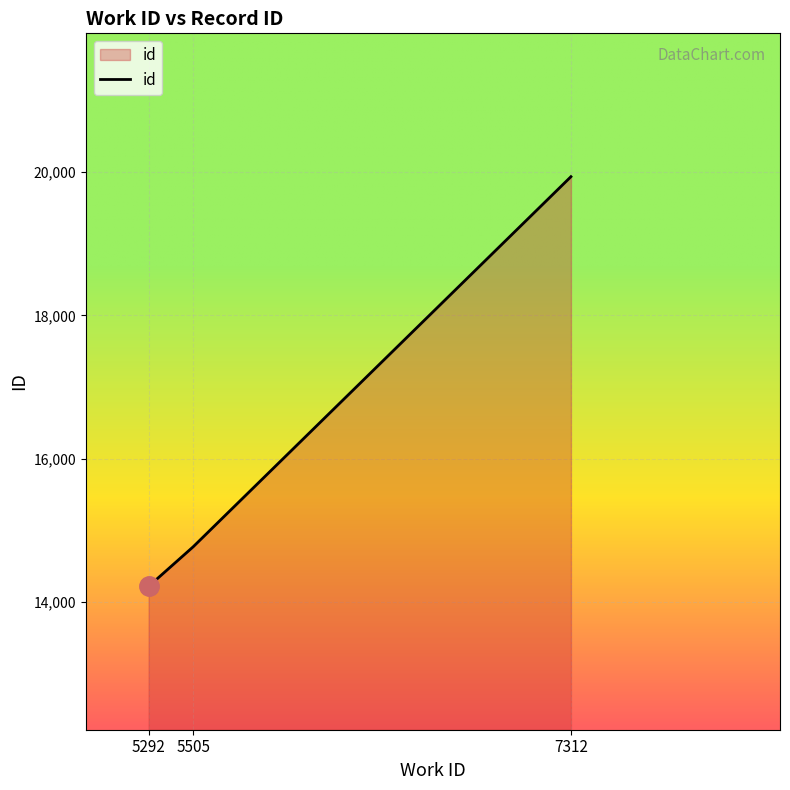

What is the maximum value shown in the chart?

19934